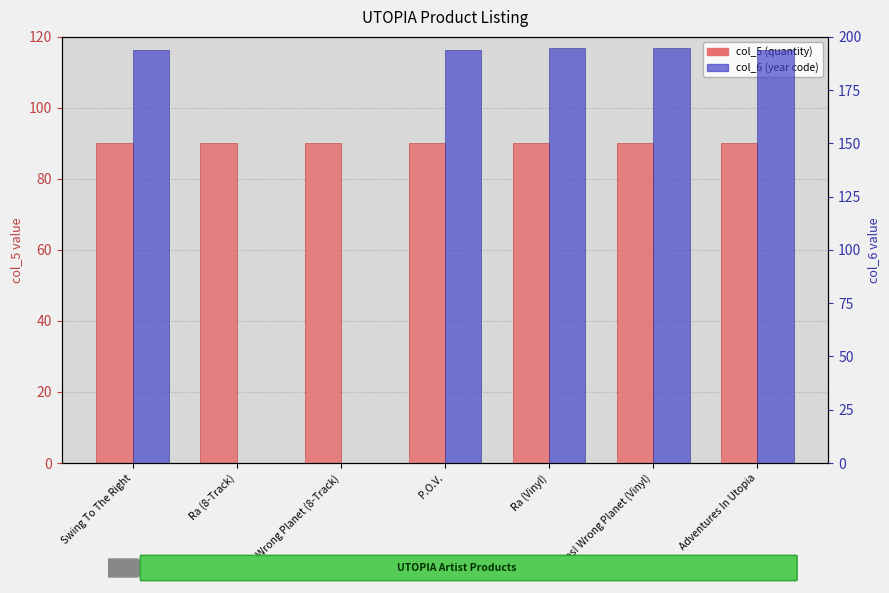

Which series changed the most between P.O.V. and Oops! Wrong Planet (Vinyl)?

col_6 (year code)